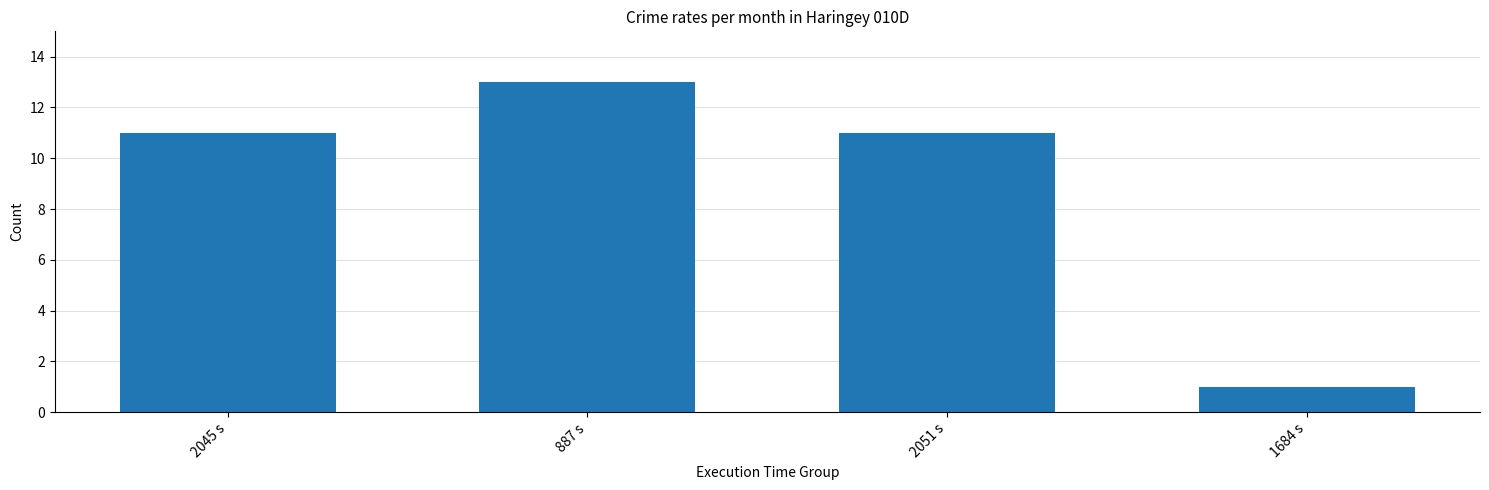

Reading right to left, transcribe all the data shown in this chart.

1684 s=1	2051 s=11	887 s=13	2045 s=11